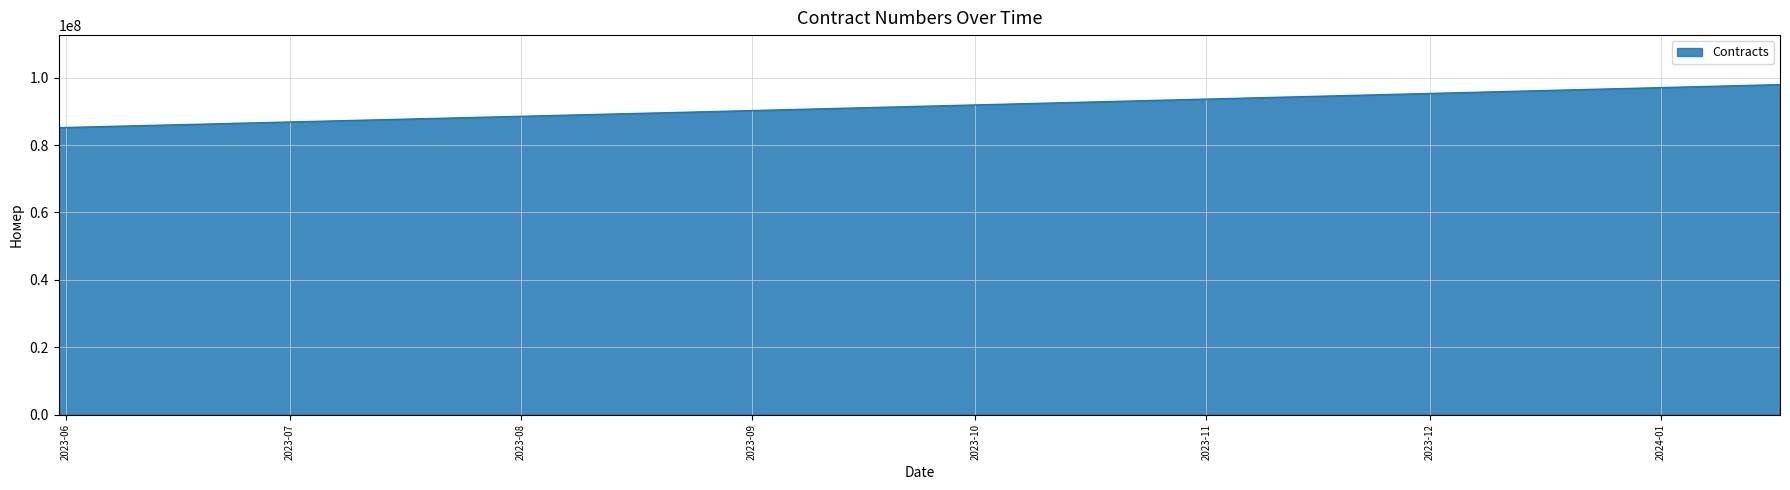

What is the approximate value at 2023-08-25, to the nearest 50?

89834350